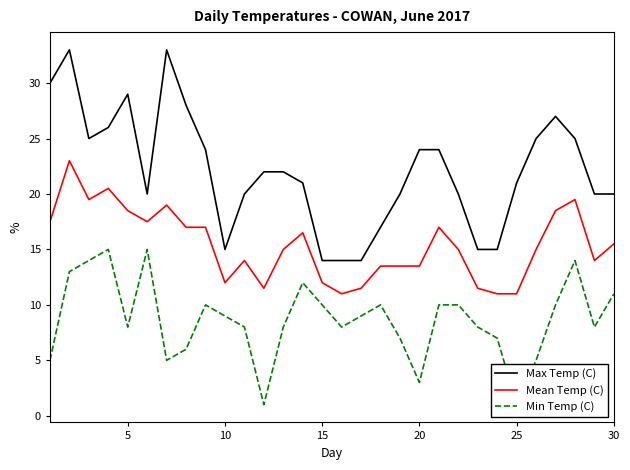

True or false: Mean Temp (C) and Max Temp (C) intersect in this chart.

False